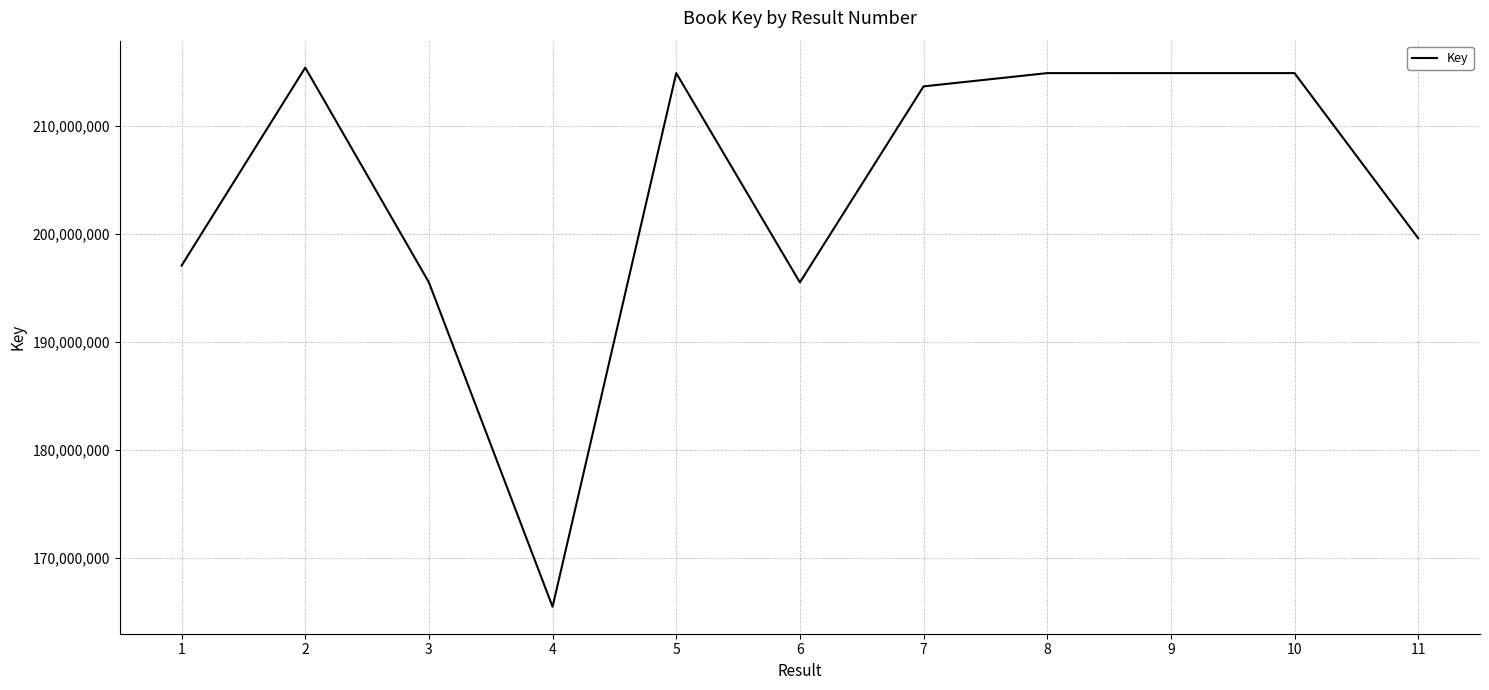

At which category does the chart reach its peak across all series?

2